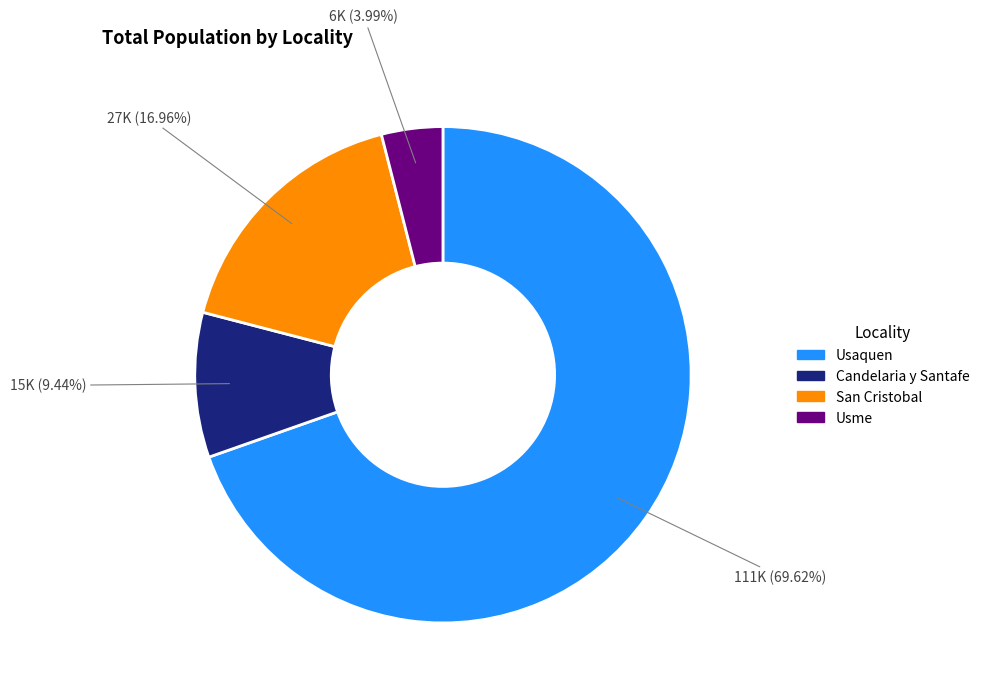

Count the number of slices in the pie.

4